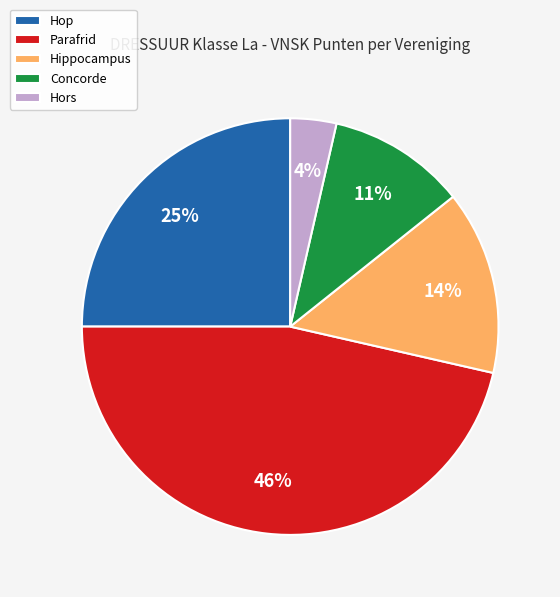

Rank the categories by value from lowest to highest.

Hors, Concorde, Hippocampus, Hop, Parafrid